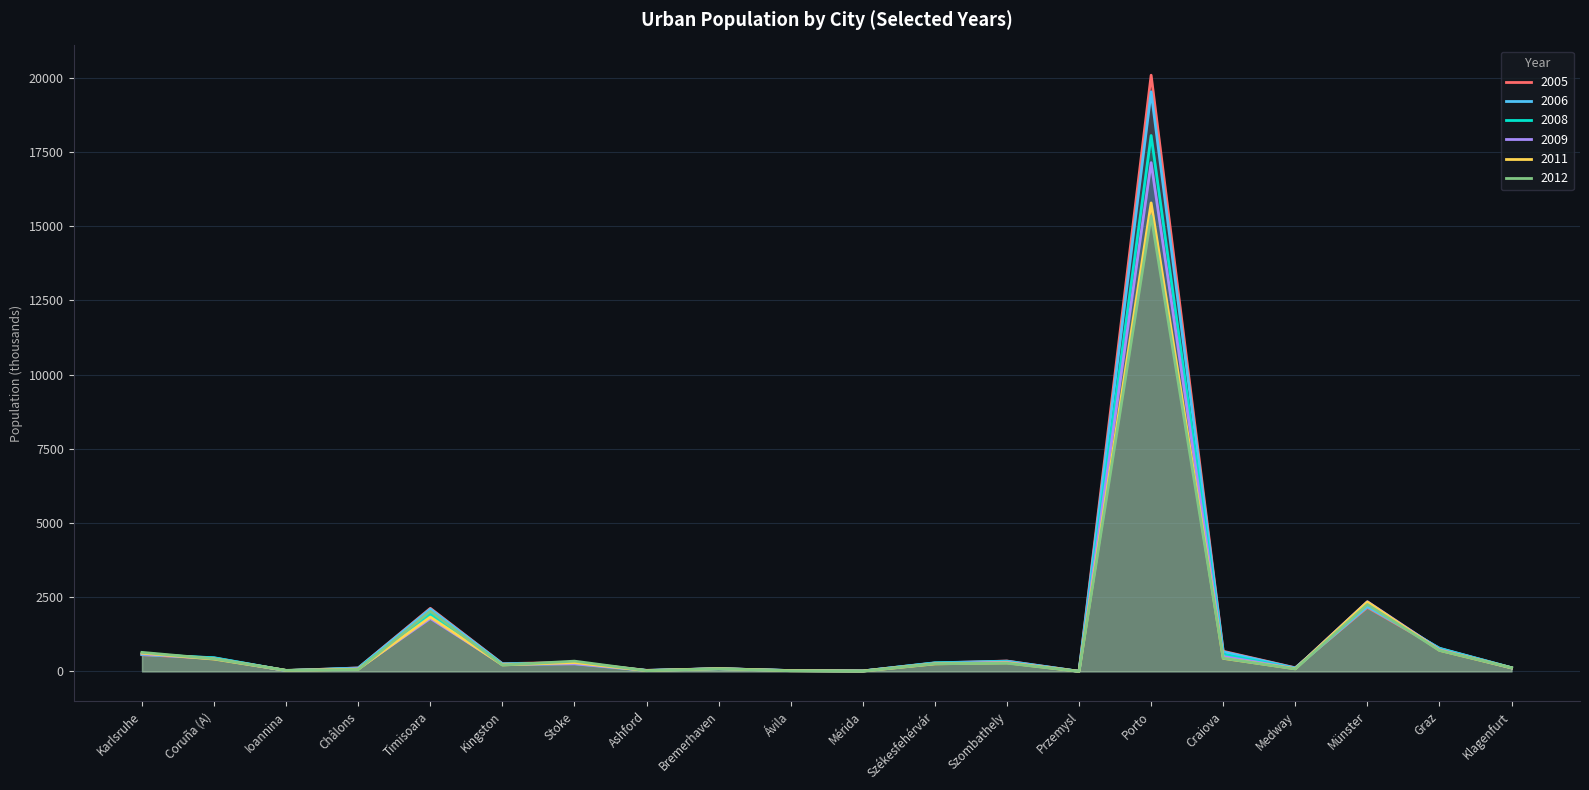

True or false: 2006 has more than 0 points higher than both neighbors.

True